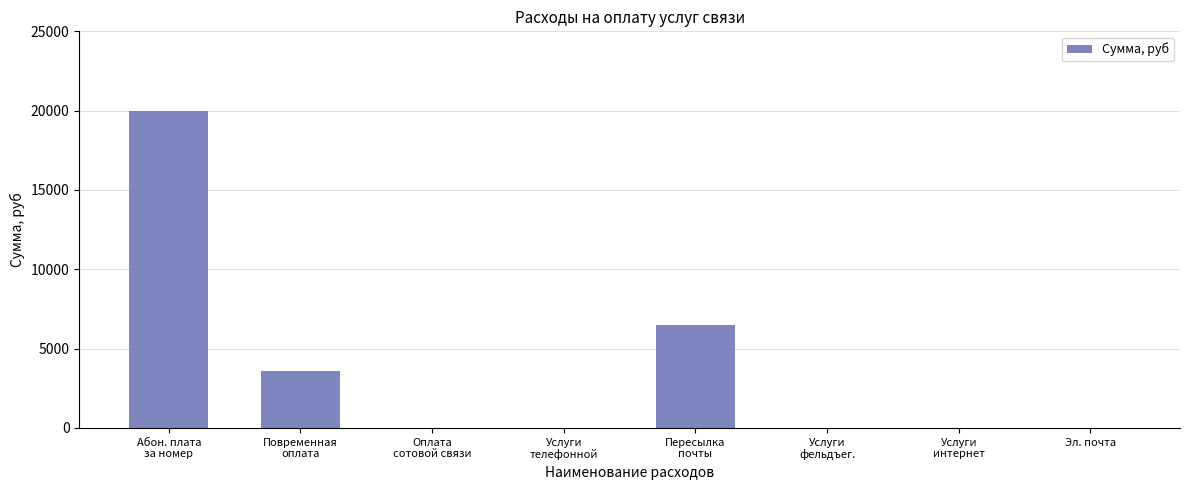

Reading left to right, what are all the values shown in this chart?

Абон. плата
за номер=19965.6	Повременная
оплата=3578.4	Оплата
сотовой связи=0.0	Услуги
телефонной=0.0	Пересылка
почты=6456.0	Услуги
фельдъег.=0.0	Услуги
интернет=0.0	Эл. почта=0.0